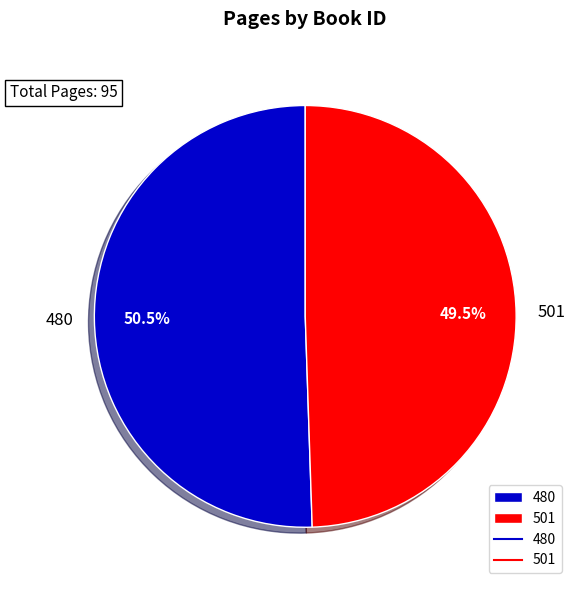

Approximately how many times larger is the value at 501 compared to 480?

1.0